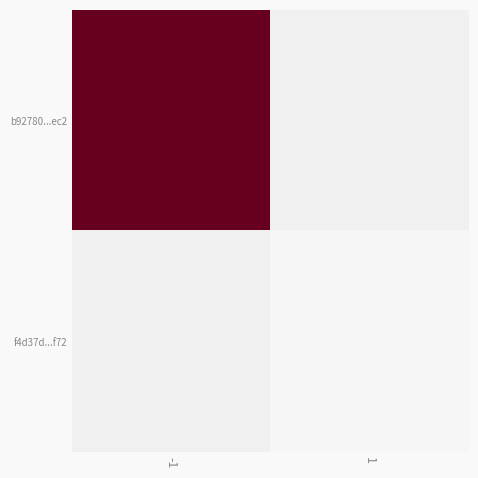

Which series has the widest spread of values?

b92780...ec2